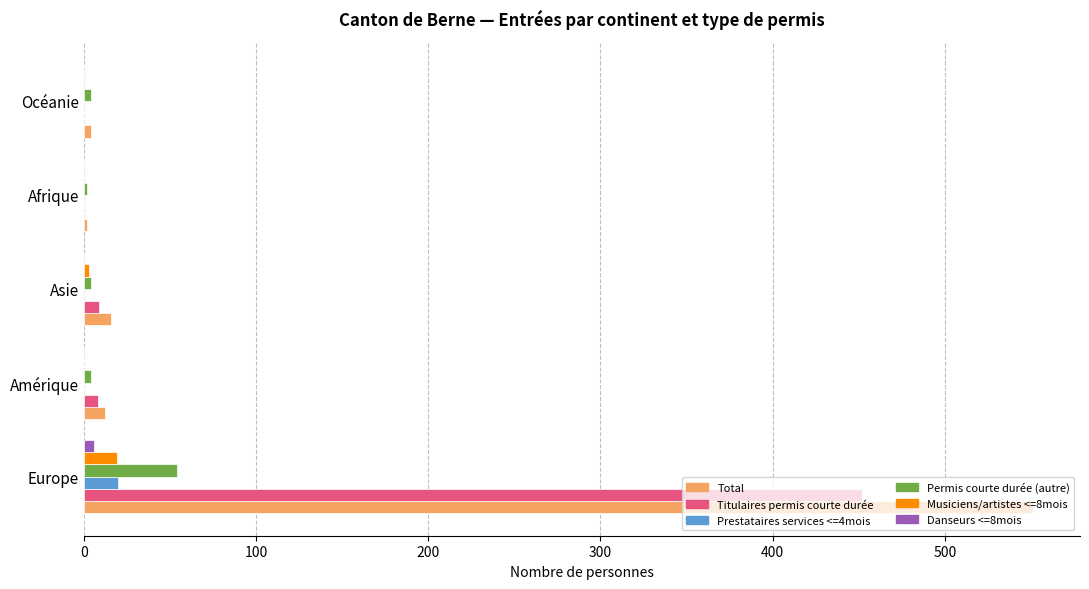

Which label corresponds to the largest value in the chart?

Europe